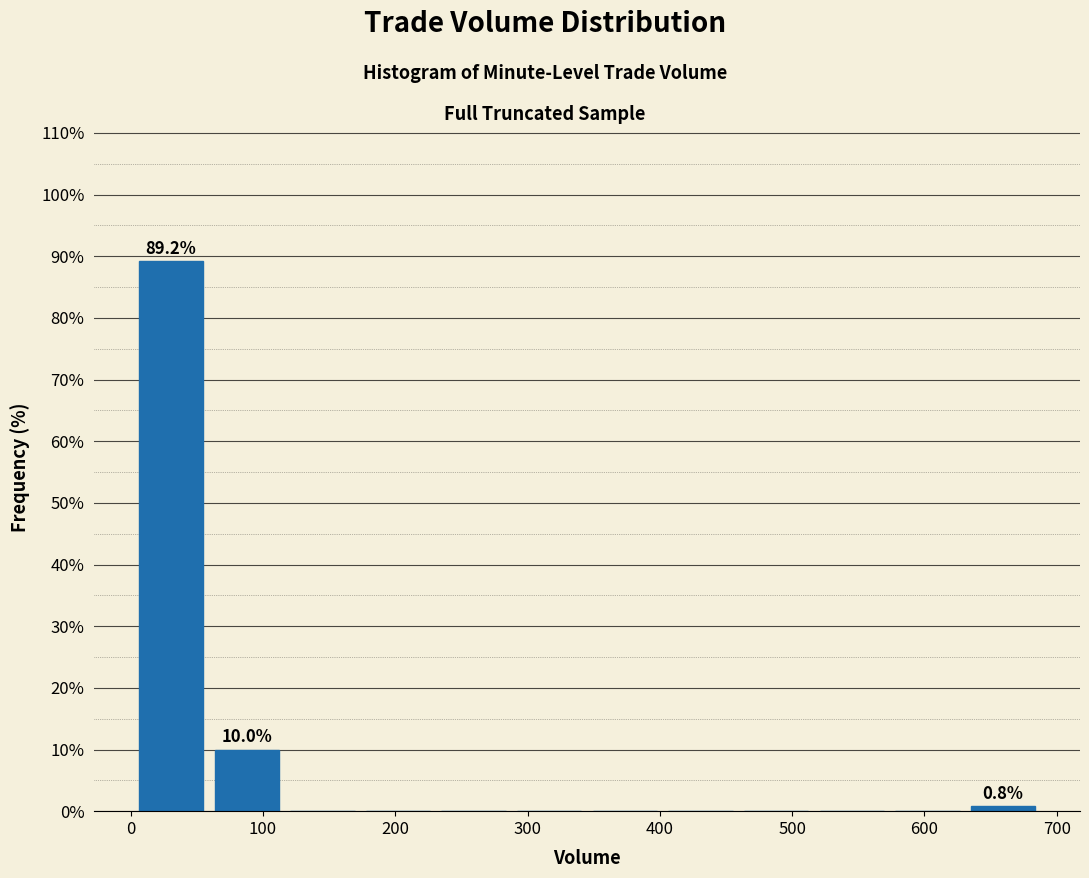

Over which range of the x-axis is the bar tallest?

0 to 60